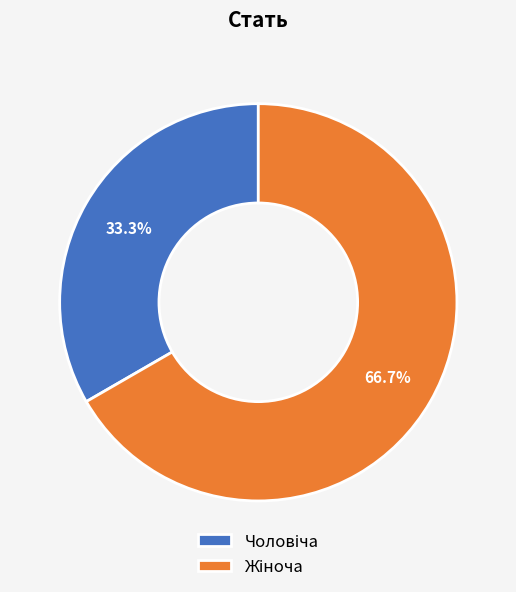

Is there a majority slice in this chart?

Yes